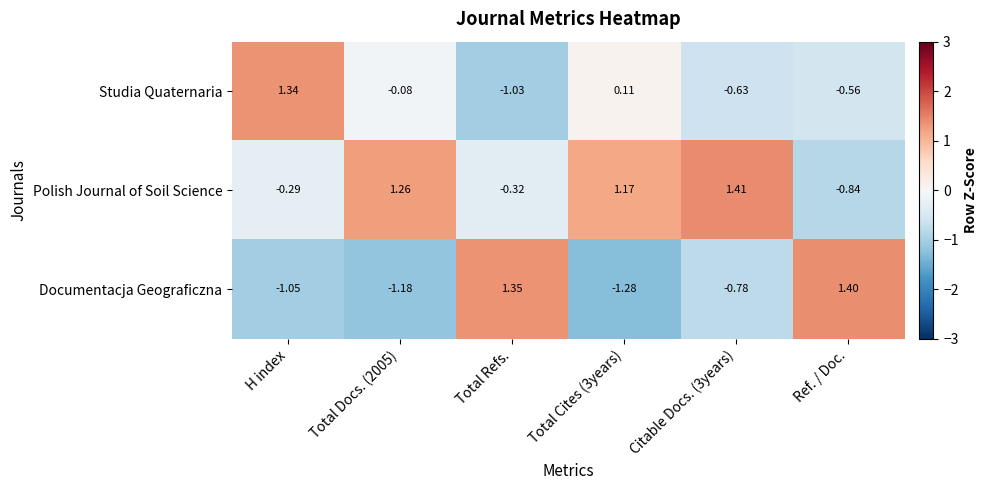

List the series in order of their overall mean, highest first.

Polish Journal of Soil Science, Studia Quaternaria, Documentacja Geograficzna